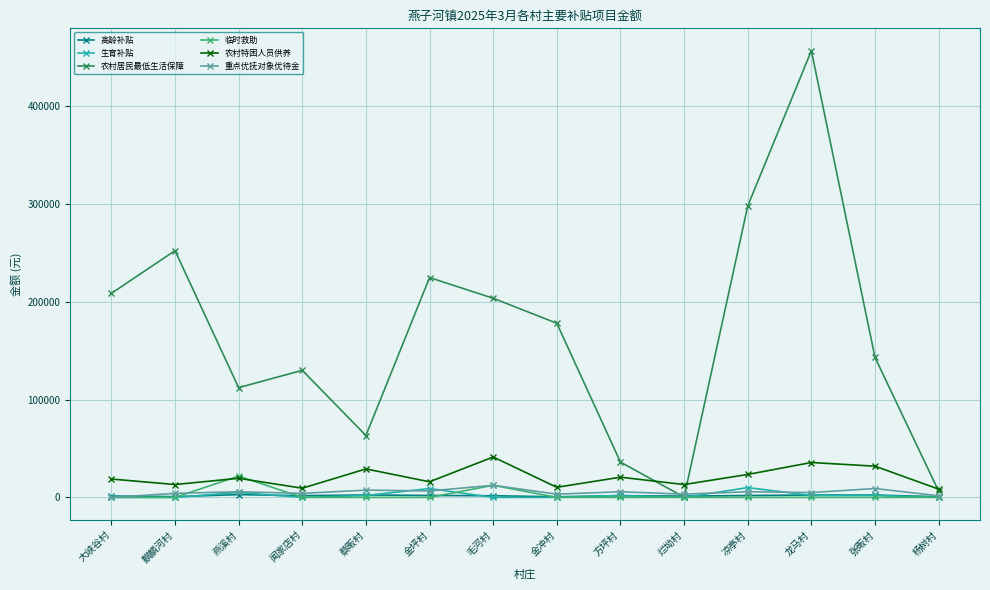

True or false: 临时救助 has a value of 0.0 at 龙马村.

True